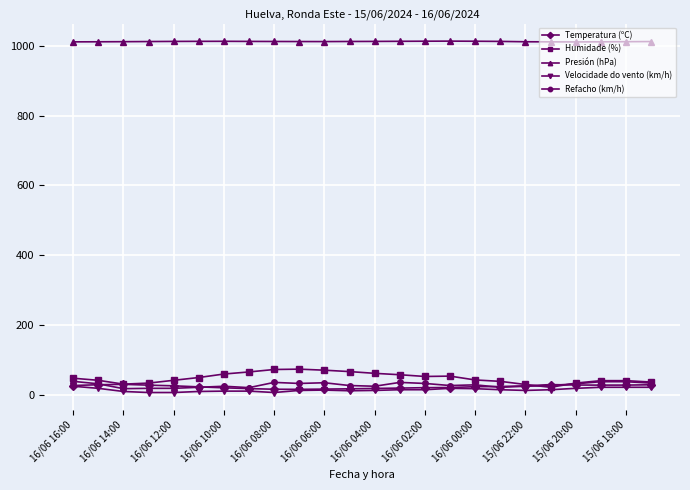

What is the value of the Temperatura (ºC) point at the 24th from the left?

28.2